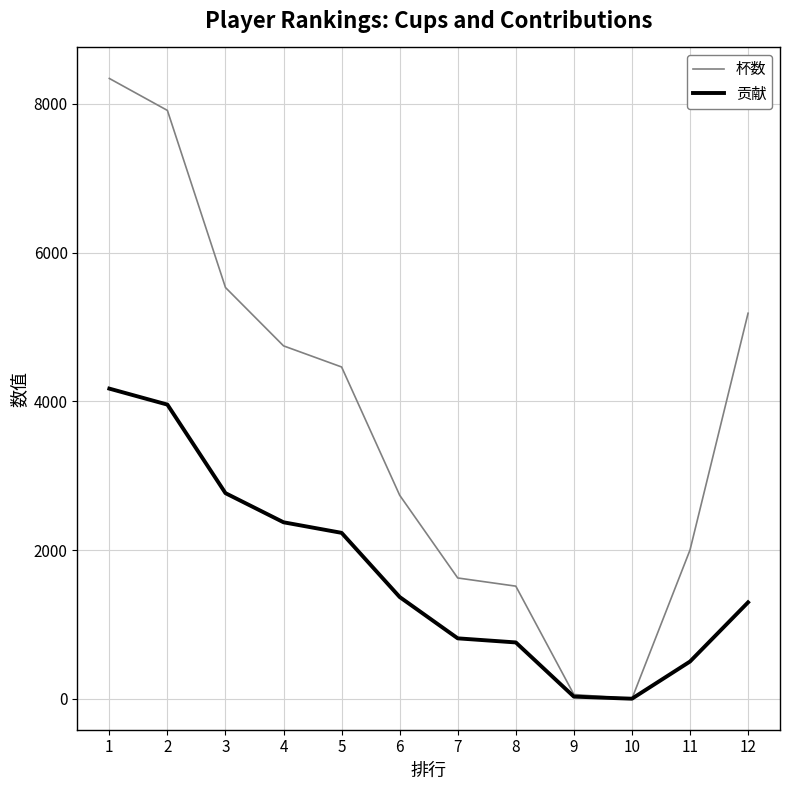

What value does the 杯数 series have at 7, to the nearest 100?

1600